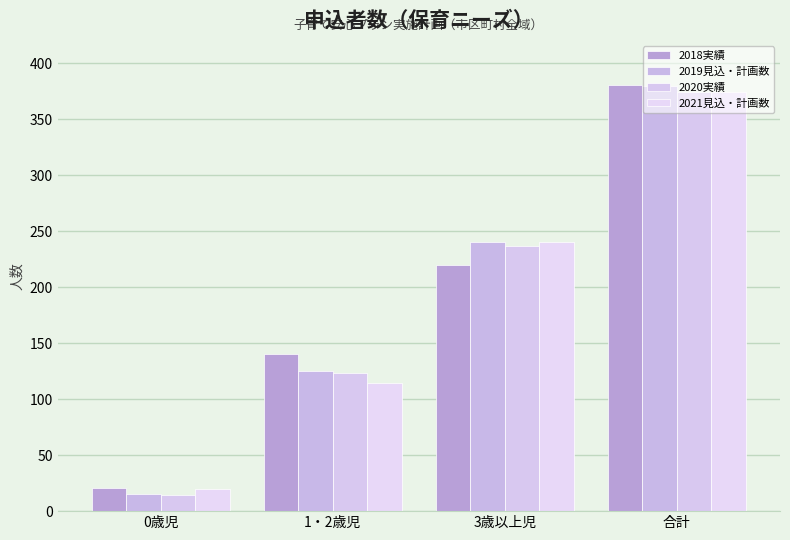

Is it true that 2019見込・計画数 equals 240 at 3歳以上児?

True